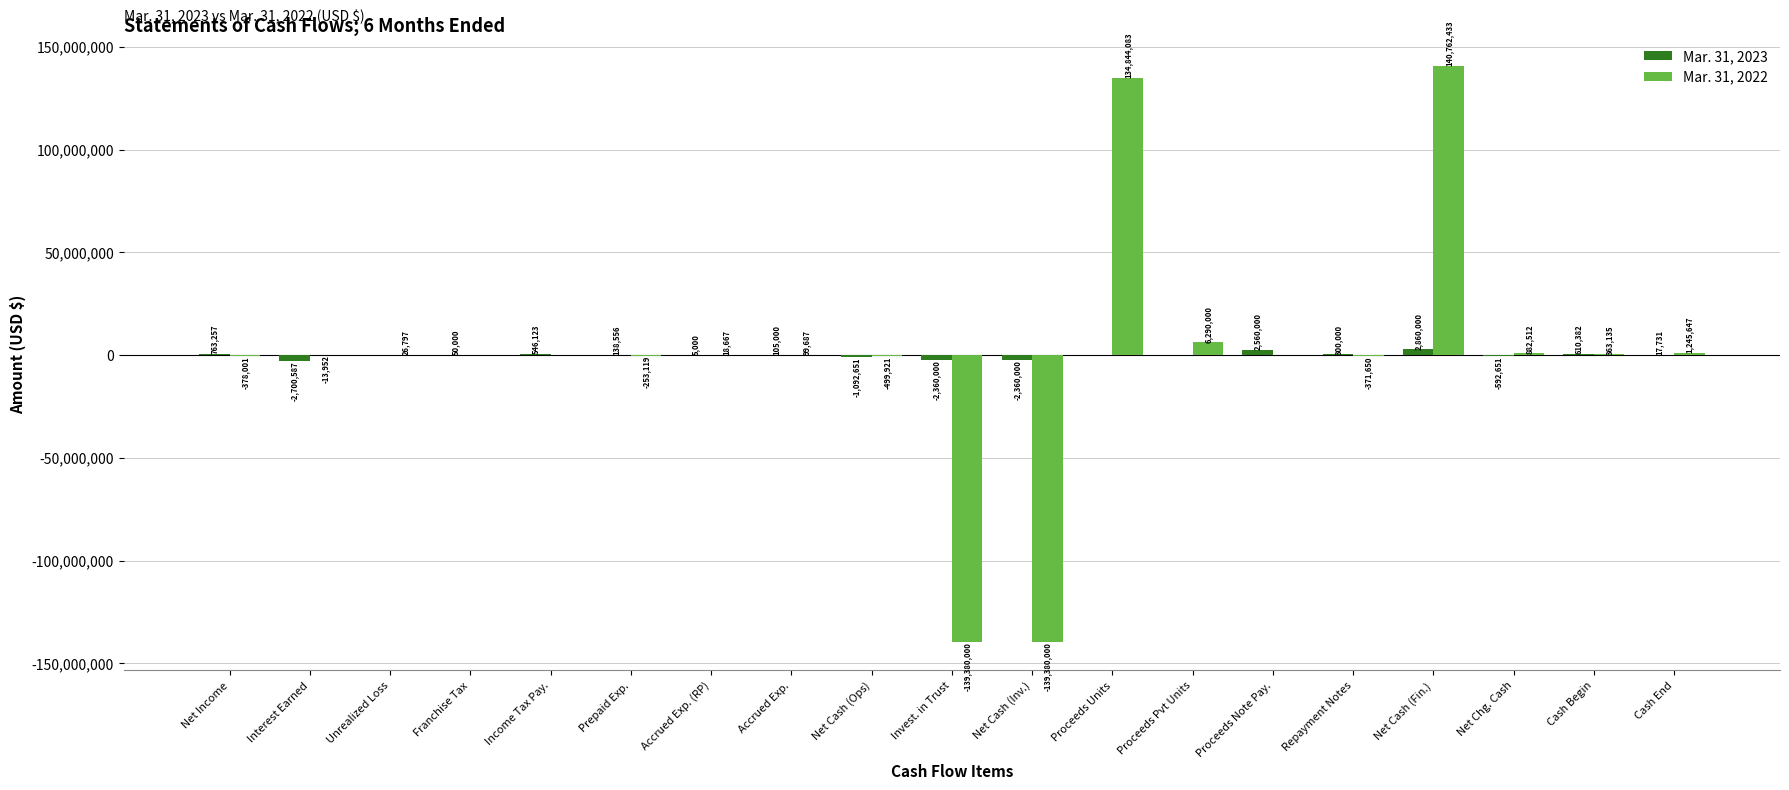

At which label does Mar. 31, 2022 first exceed 0?

Unrealized Loss